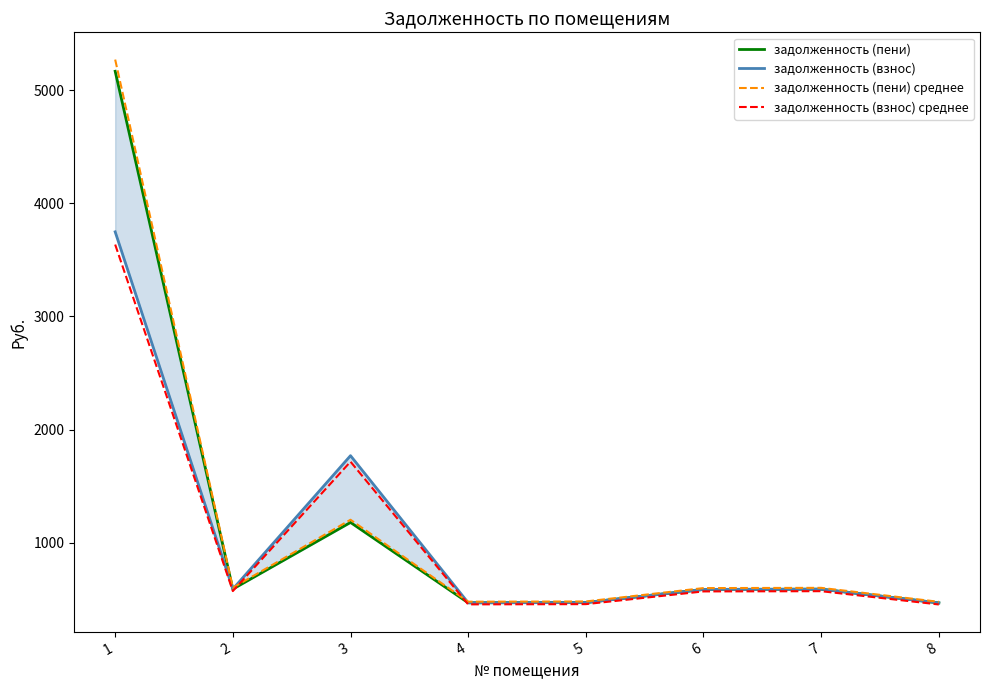

At which category is the sum across all series the highest?

1